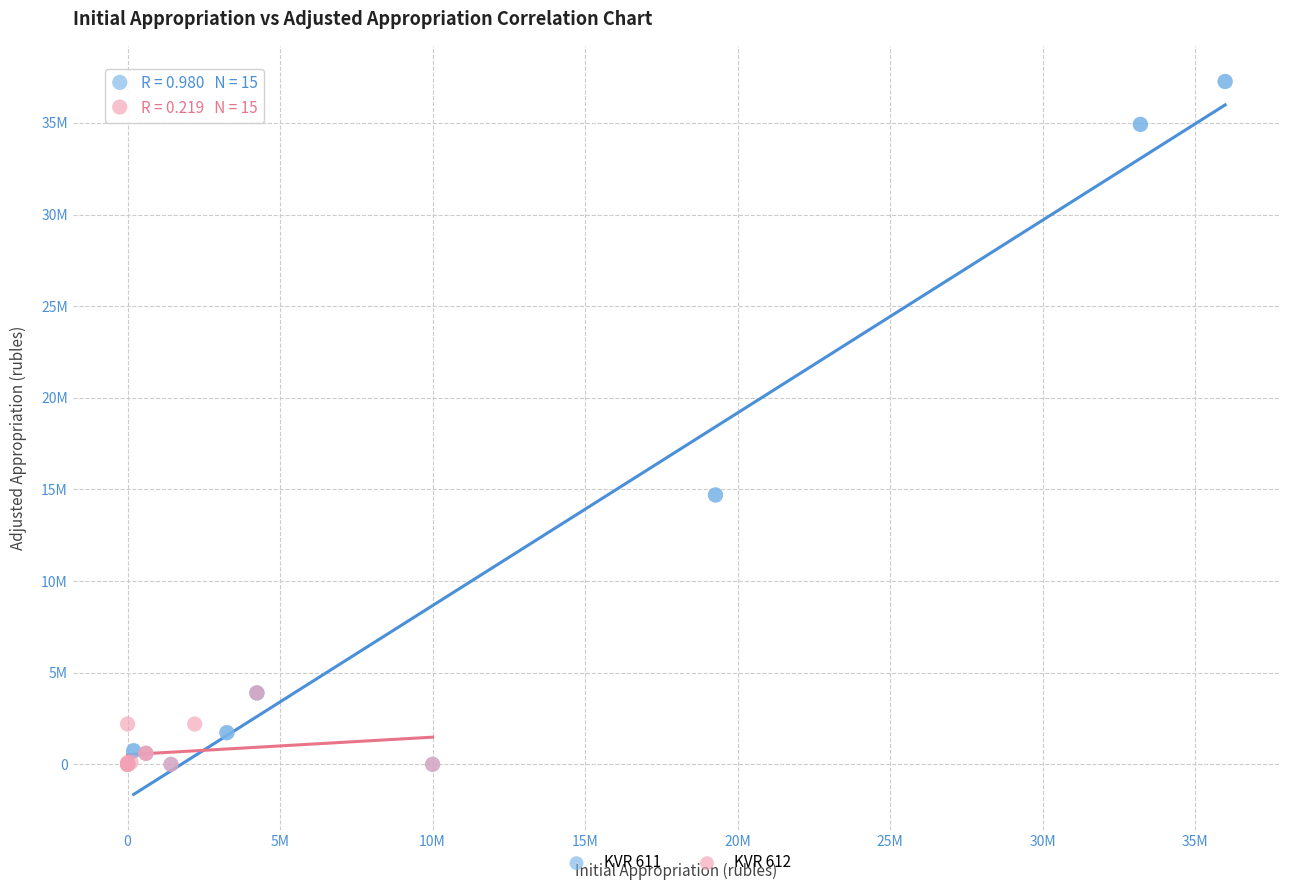

What are all the series names shown in the legend?

KVR 611, KVR 612